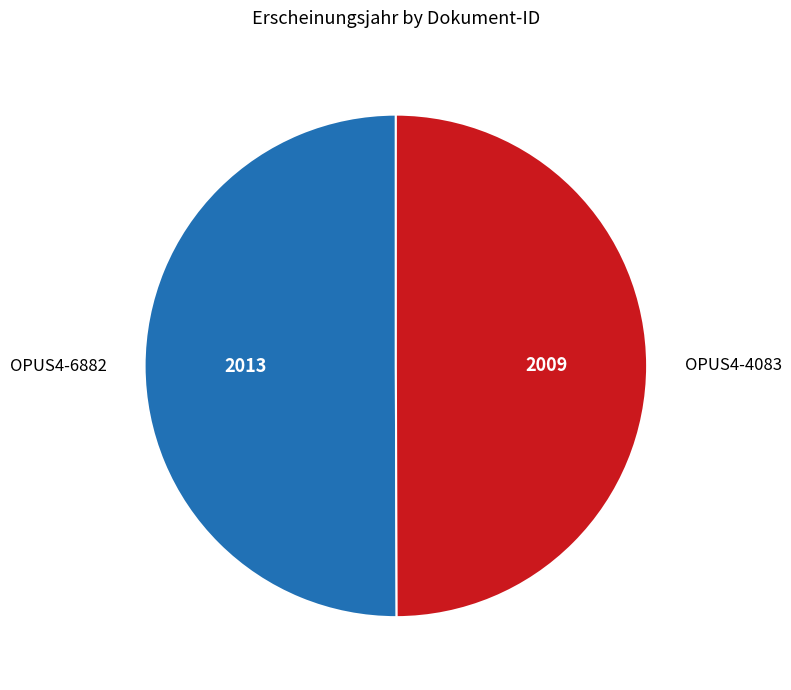

Do OPUS4-4083 and OPUS4-6882 together represent more than half of the pie?

Yes